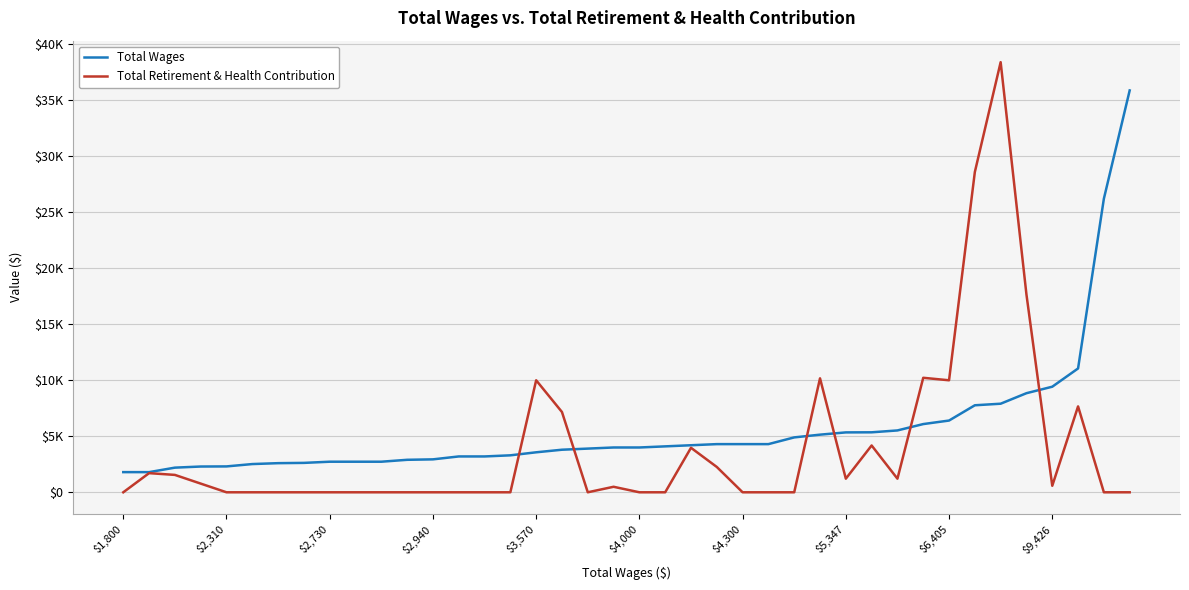

Reading left to right, list all the values displayed in this chart.

Total Wages: 1800	1800	2200	2300	2310	2520	2600	2625	2730	2730	2730	2900	2940	3200	3200	3300	3570	3800	3900	4000	4000	4100	4200	4300	4300	4300	4900	5145	5347	5355	5522	6090	6405	7768	7908	8847	9426	11056	26211	35876
Total Retirement & Health Contribution: 0	1709	1552	776	0	0	0	0	0	0	0	0	0	0	0	0	10000	7167	0	492	0	0	3972	2261	0	0	0	10173	1214	4179	1214	10222	10000	28597	38400	17652	582	7669	0	0